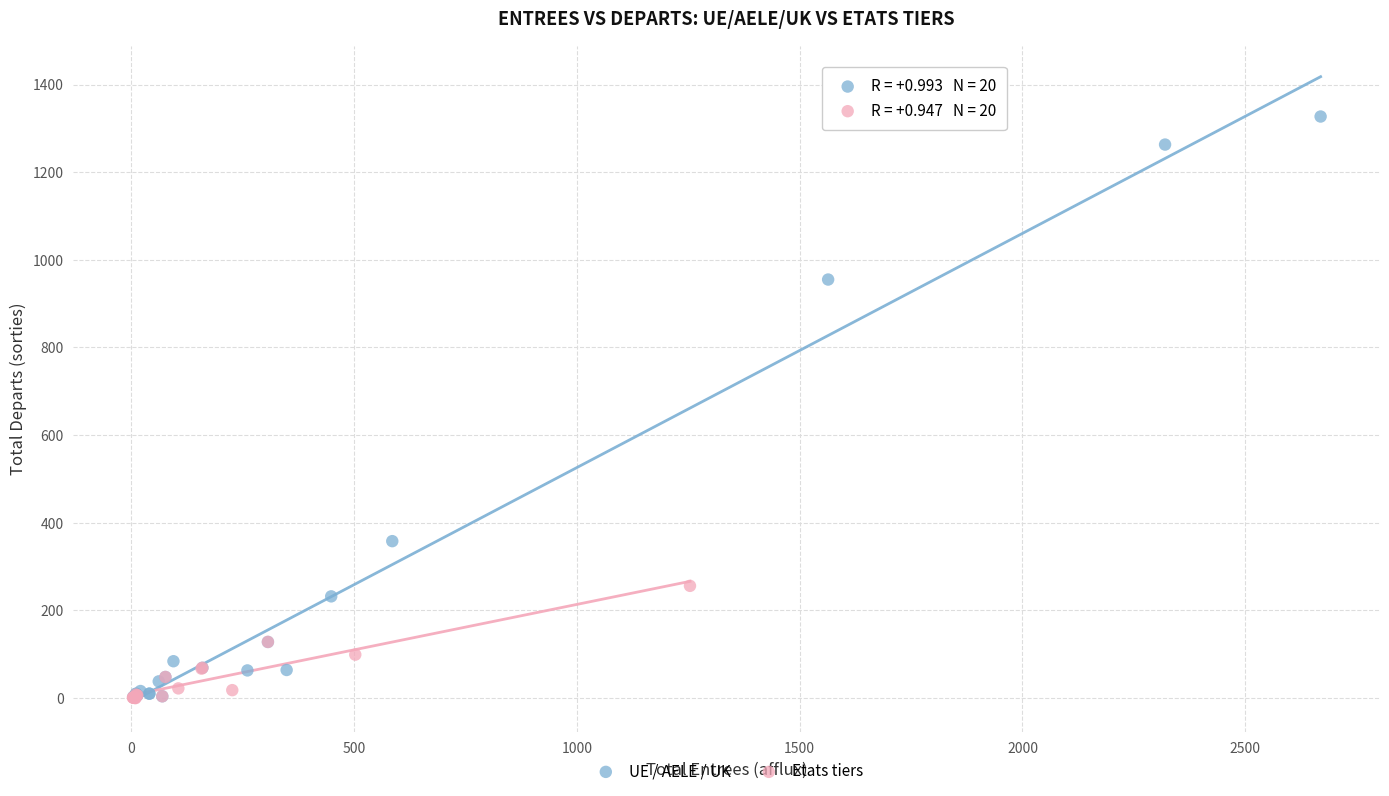

Which series reaches the maximum Y coordinate?

UE / AELE / UK